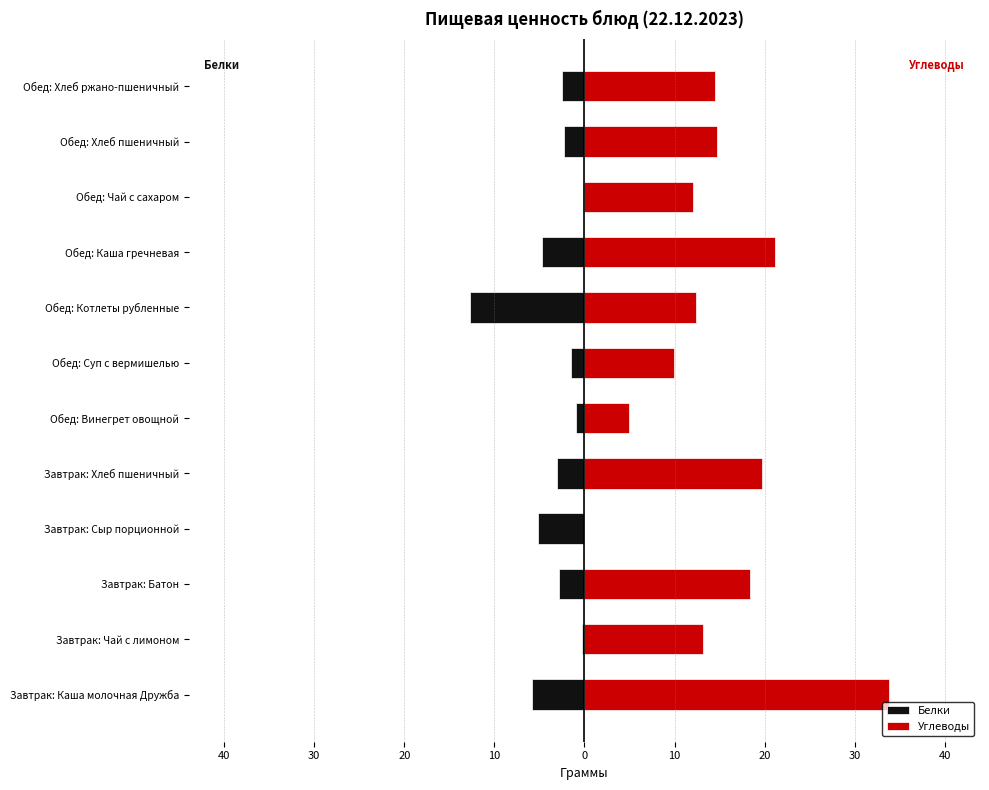

How many data points does each series have?

12